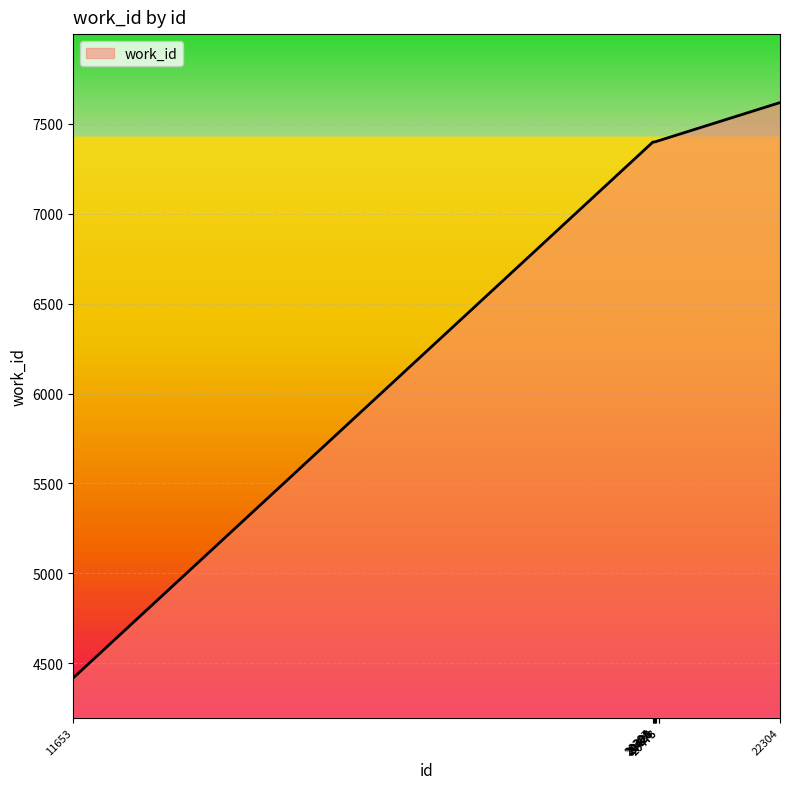

How many distinct data groups are displayed?

1